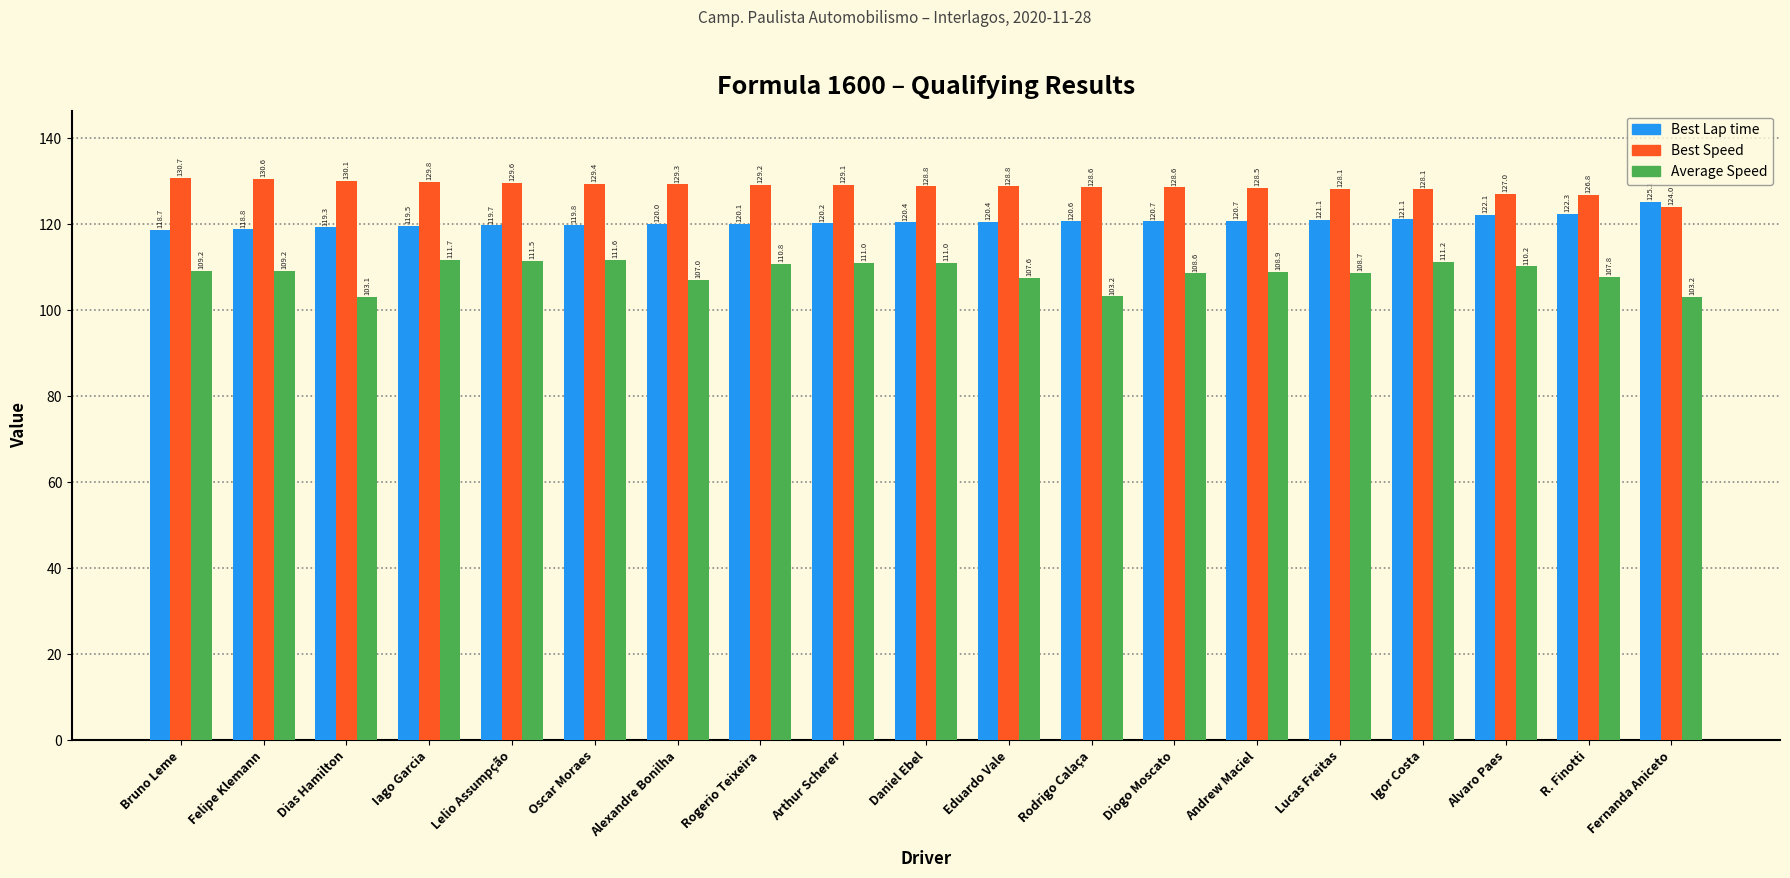

What is the sum of the Best Speed values at Eduardo Vale and Oscar Moraes?

258.2